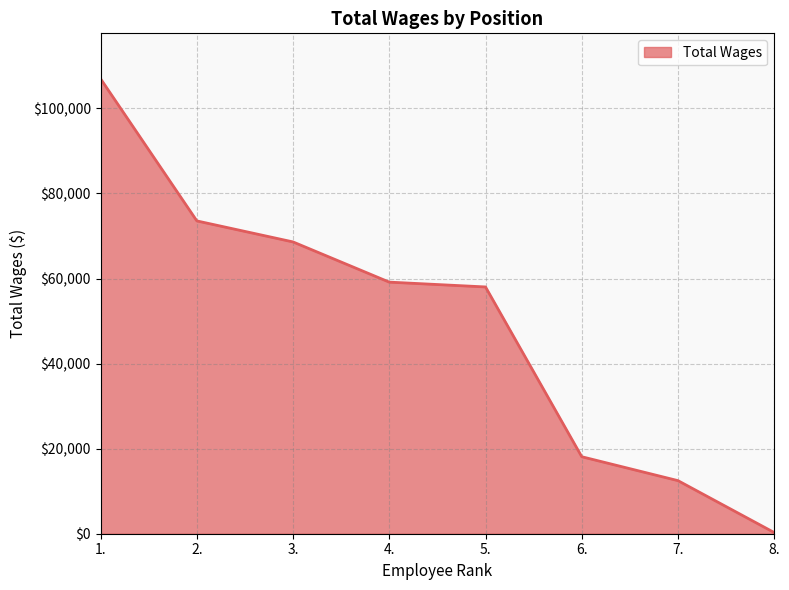

What is the average value?

49647